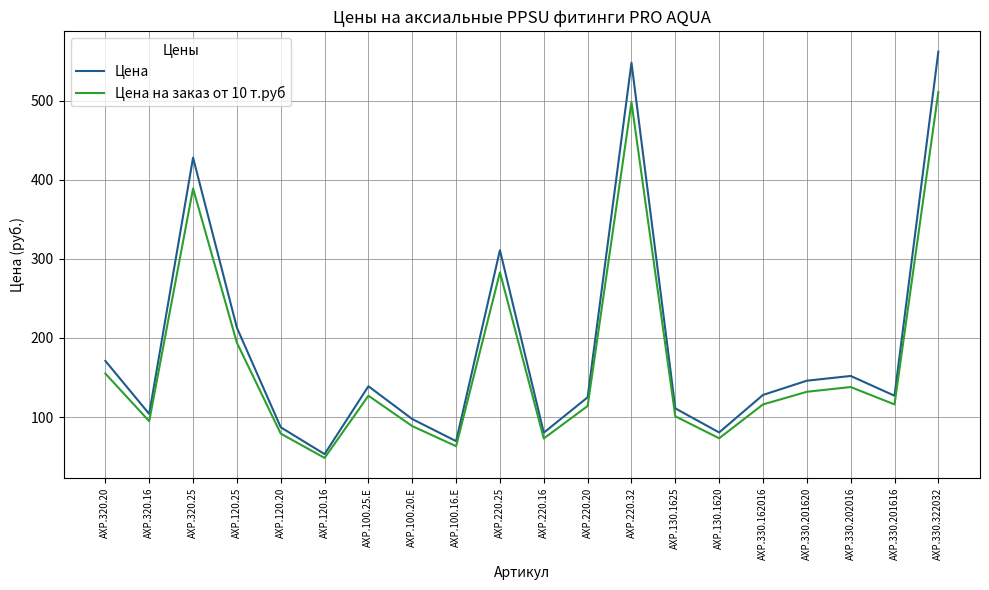

At which category is the sum across all series the highest?

AXP.330.322032